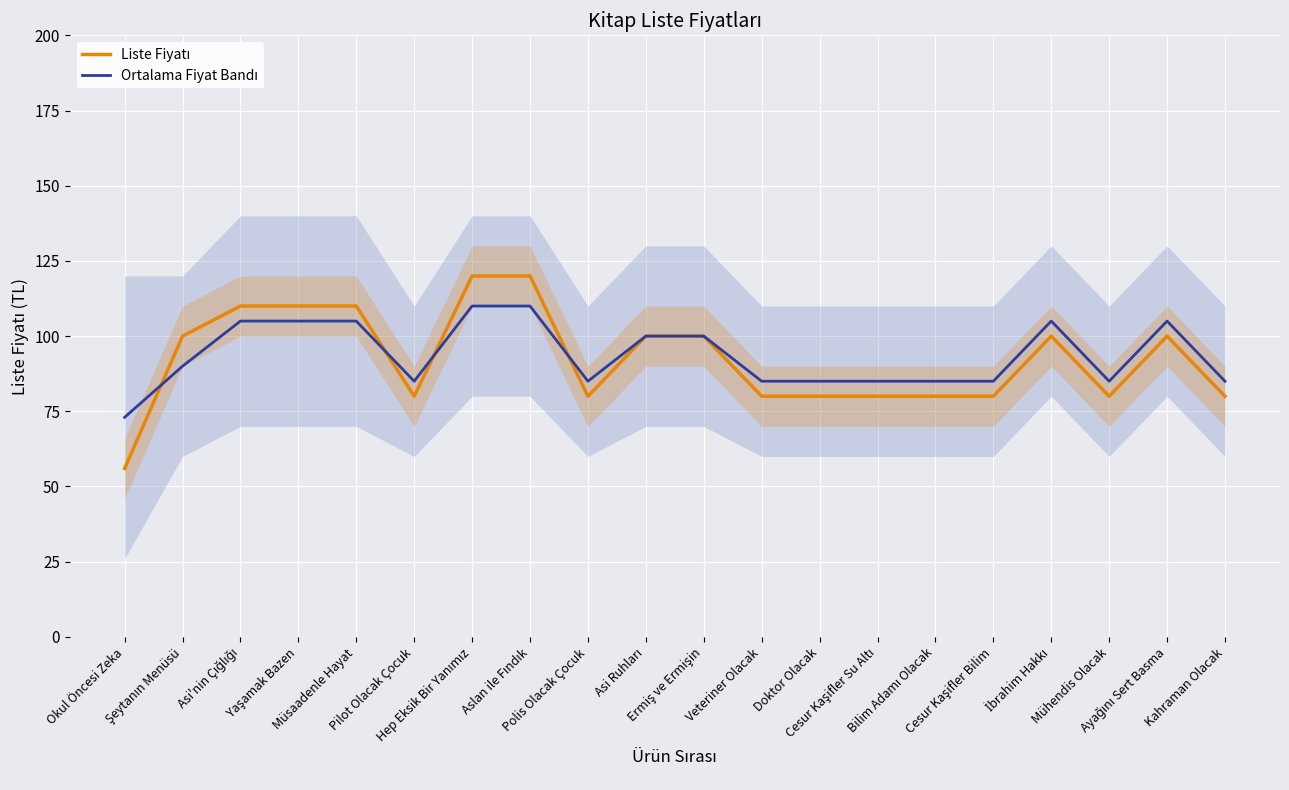

How many intersections are there between Liste Fiyatı and Ortalama Fiyat Bandı?

4